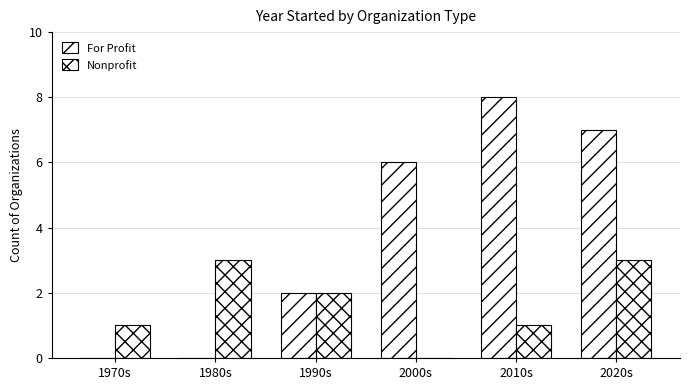

How many groups of bars are there?

6